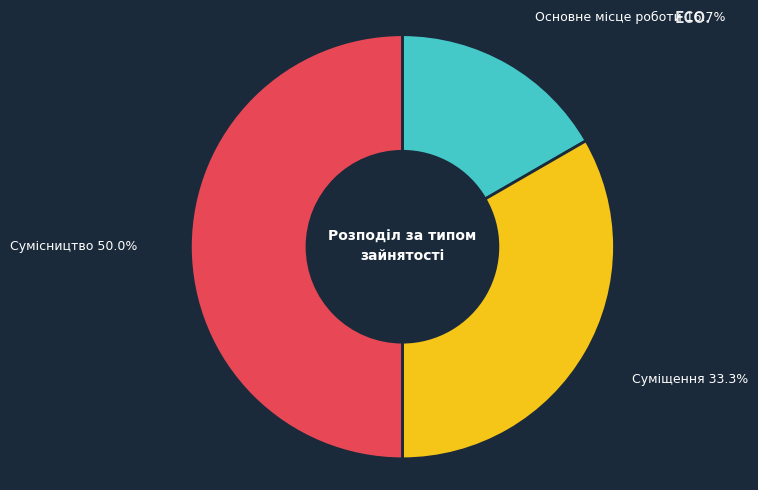

Is Суміщення the majority of the pie?

No